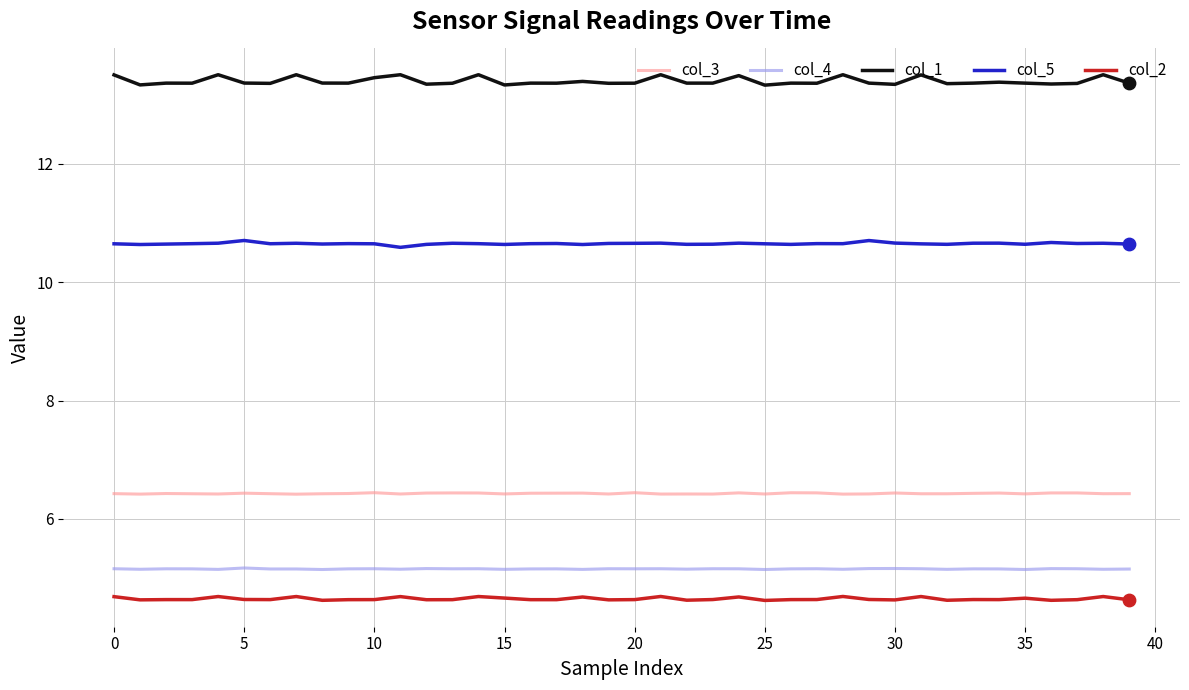

What is the minimum value shown in the chart?

4.6